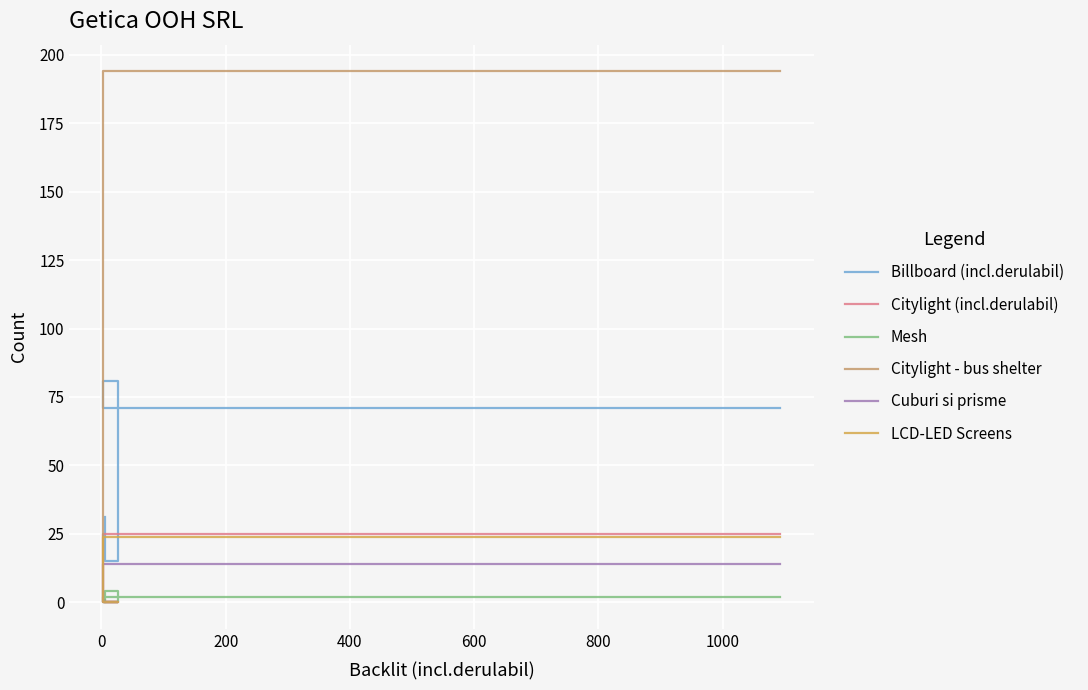

How many lines are shown in the chart?

6